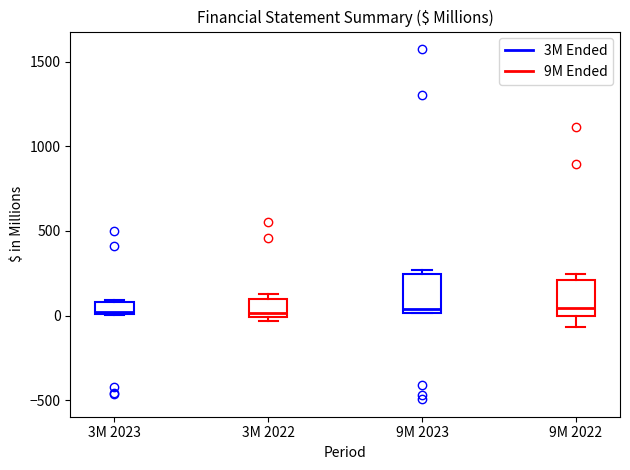

Where is the lower edge of the box for 9M 2022 on the y-axis? The values are not printed on the chart, so give them approximately, as read against the axis.

0